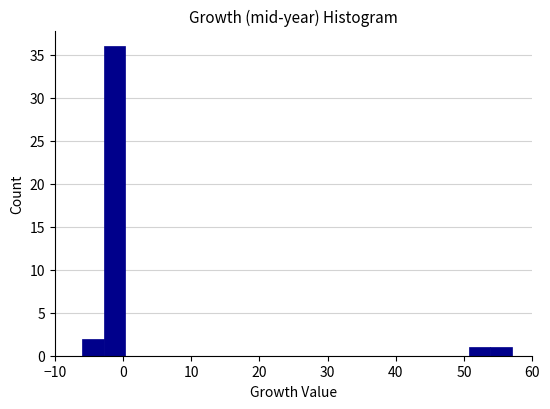

Around what value on the x-axis is the tallest bar? Give the approximate position of its centre, as read against the axis.

-1